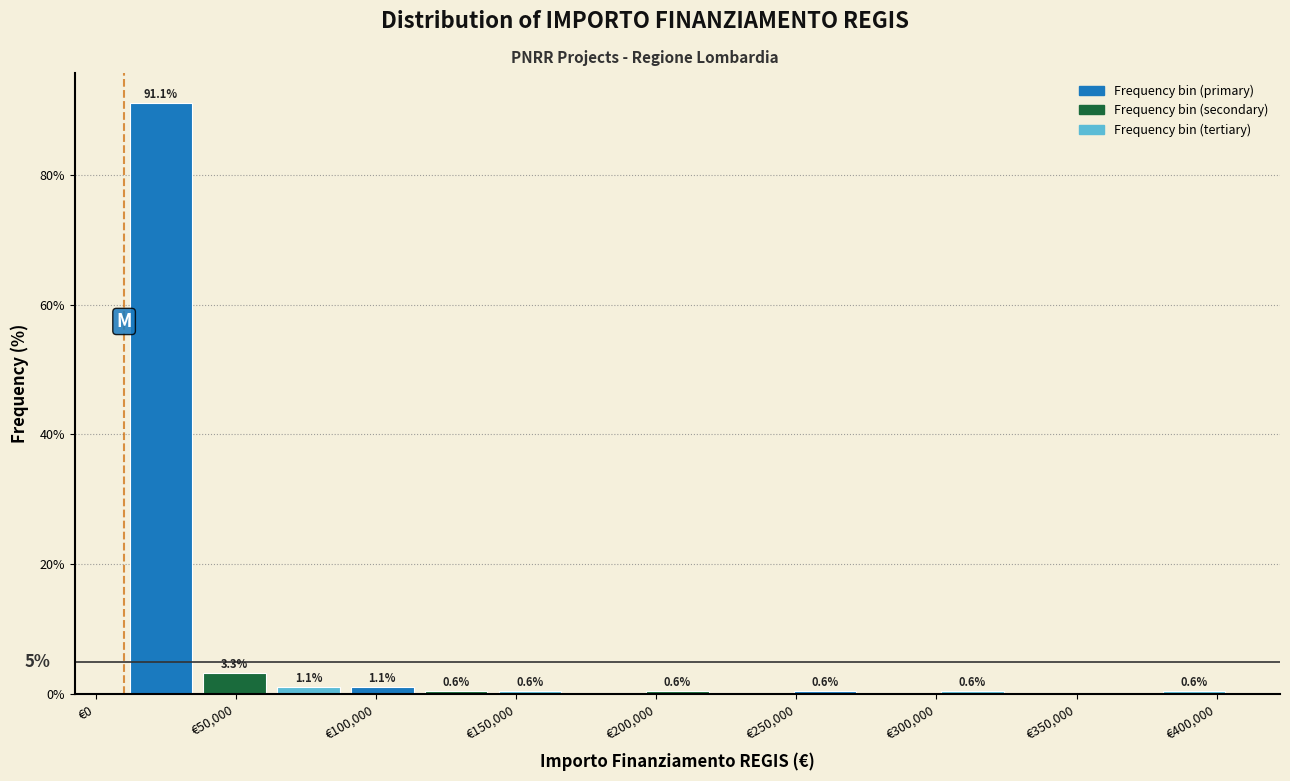

Over which range of the x-axis is the bar tallest?

10000 to 35000